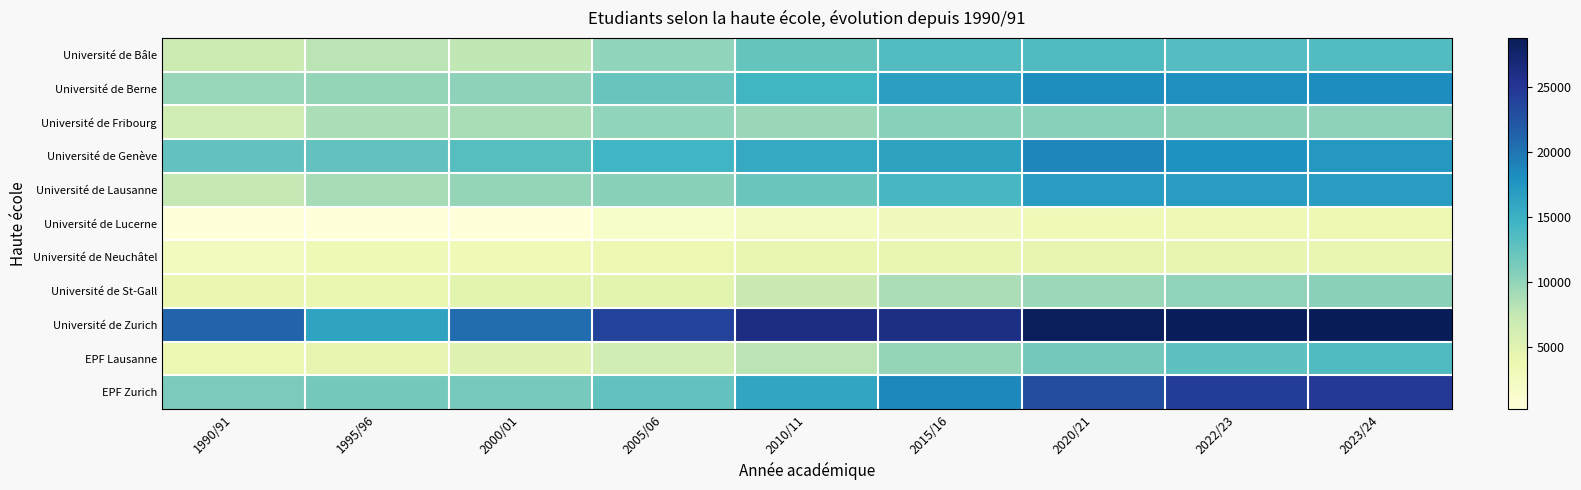

Which label corresponds to the smallest value in the chart?

1990/91